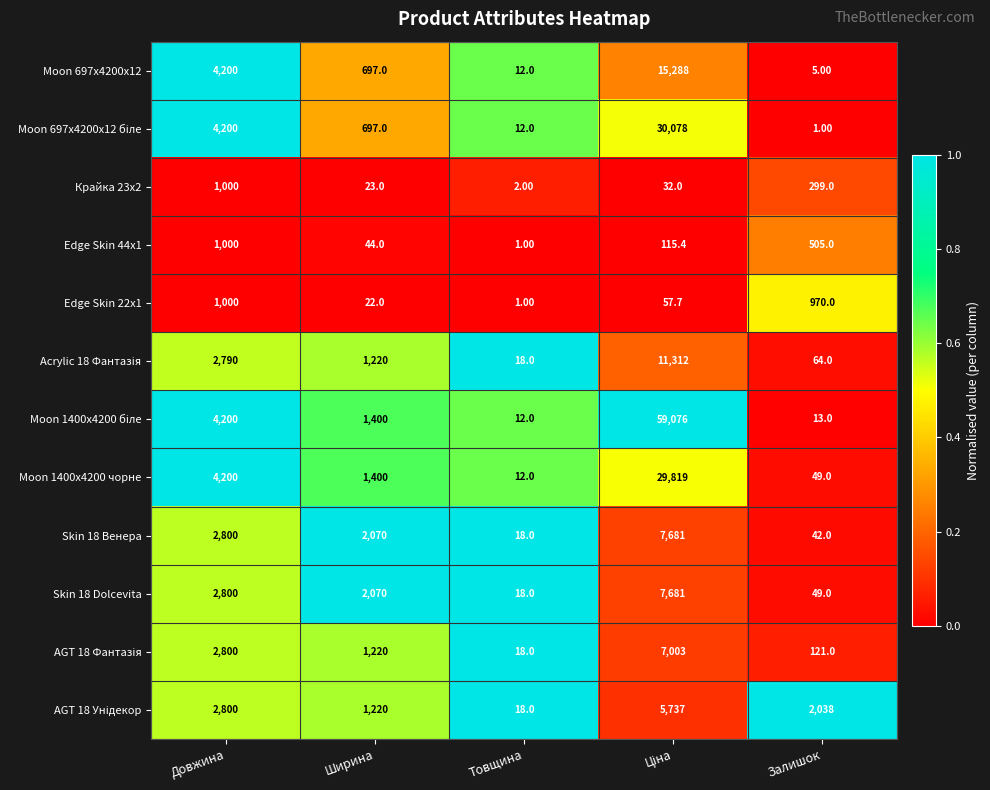

What is the difference between the highest and lowest values at Ширина?

2048.0